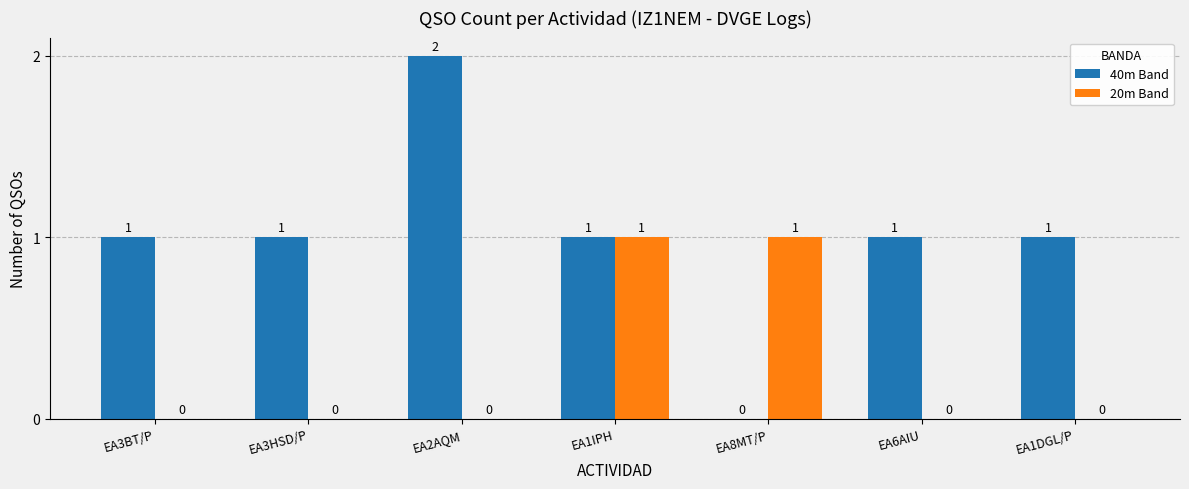

Reading right to left, list all the values displayed in this chart.

40m Band: 1	1	0	1	2	1	1
20m Band: 0	0	1	1	0	0	0